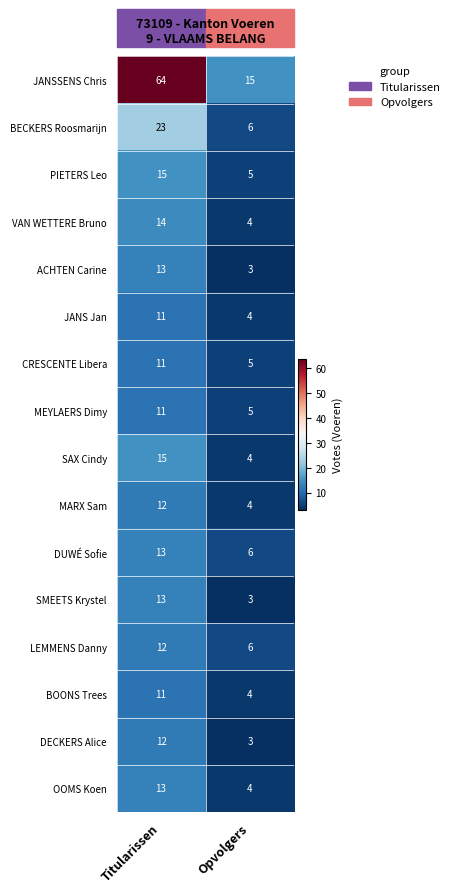

Where is DECKERS Alice nearest to the value 7?

Opvolgers